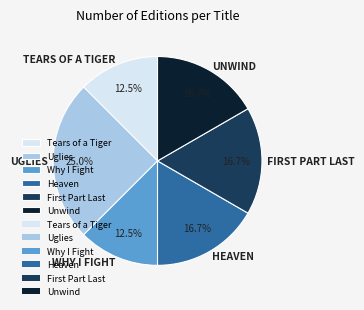

How many segments does this pie chart have?

6